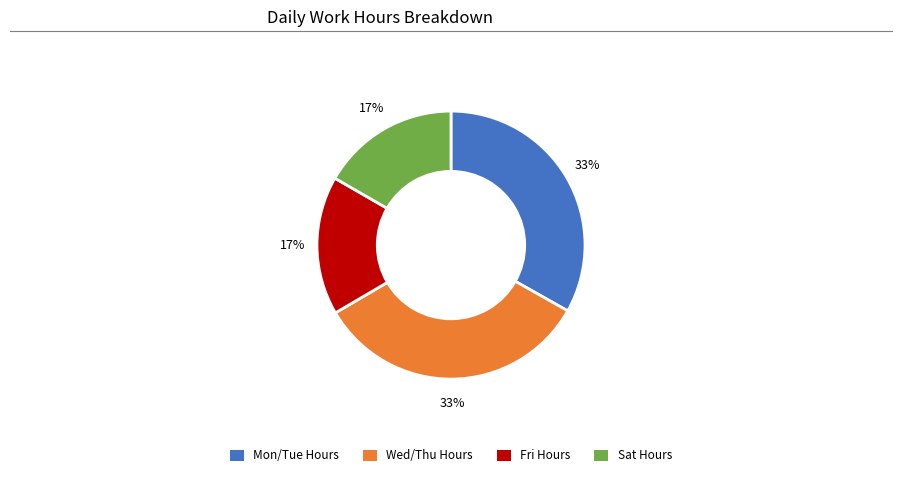

To the nearest percent, what is the average slice percentage?

25%